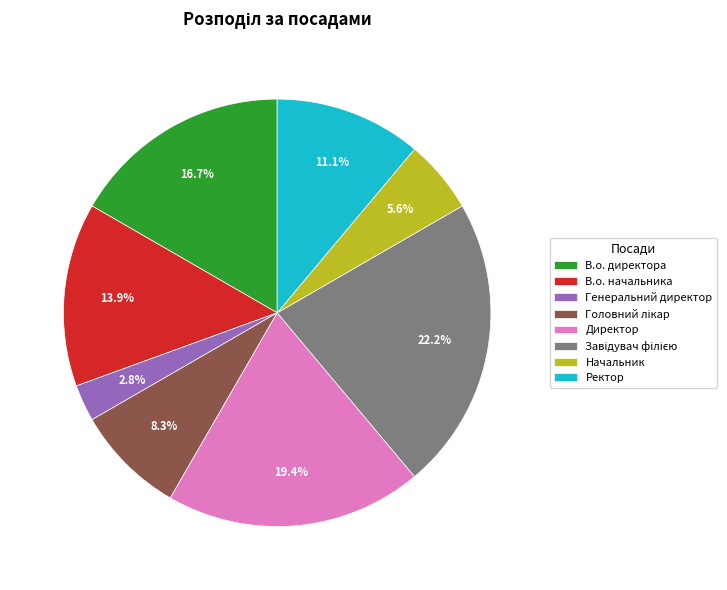

How many slices are in this pie chart?

8